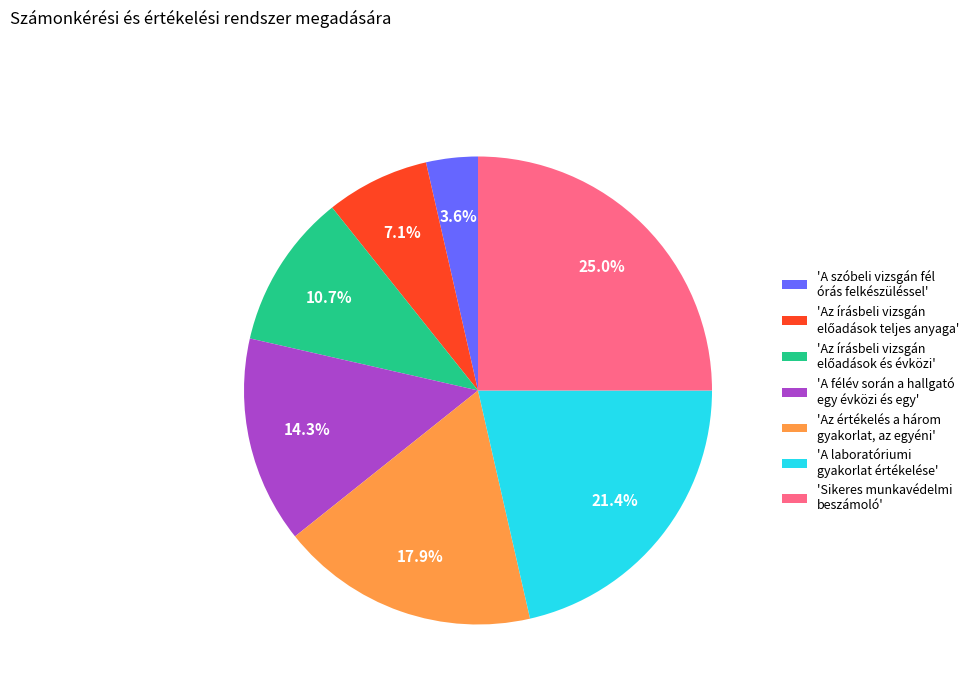

How many segments does this pie chart have?

7